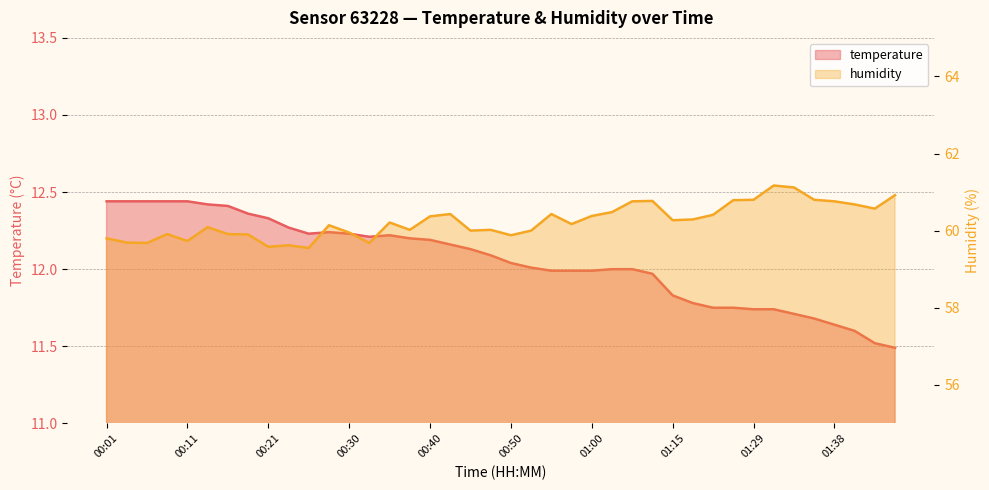

What are all the series names shown in the legend?

temperature, humidity